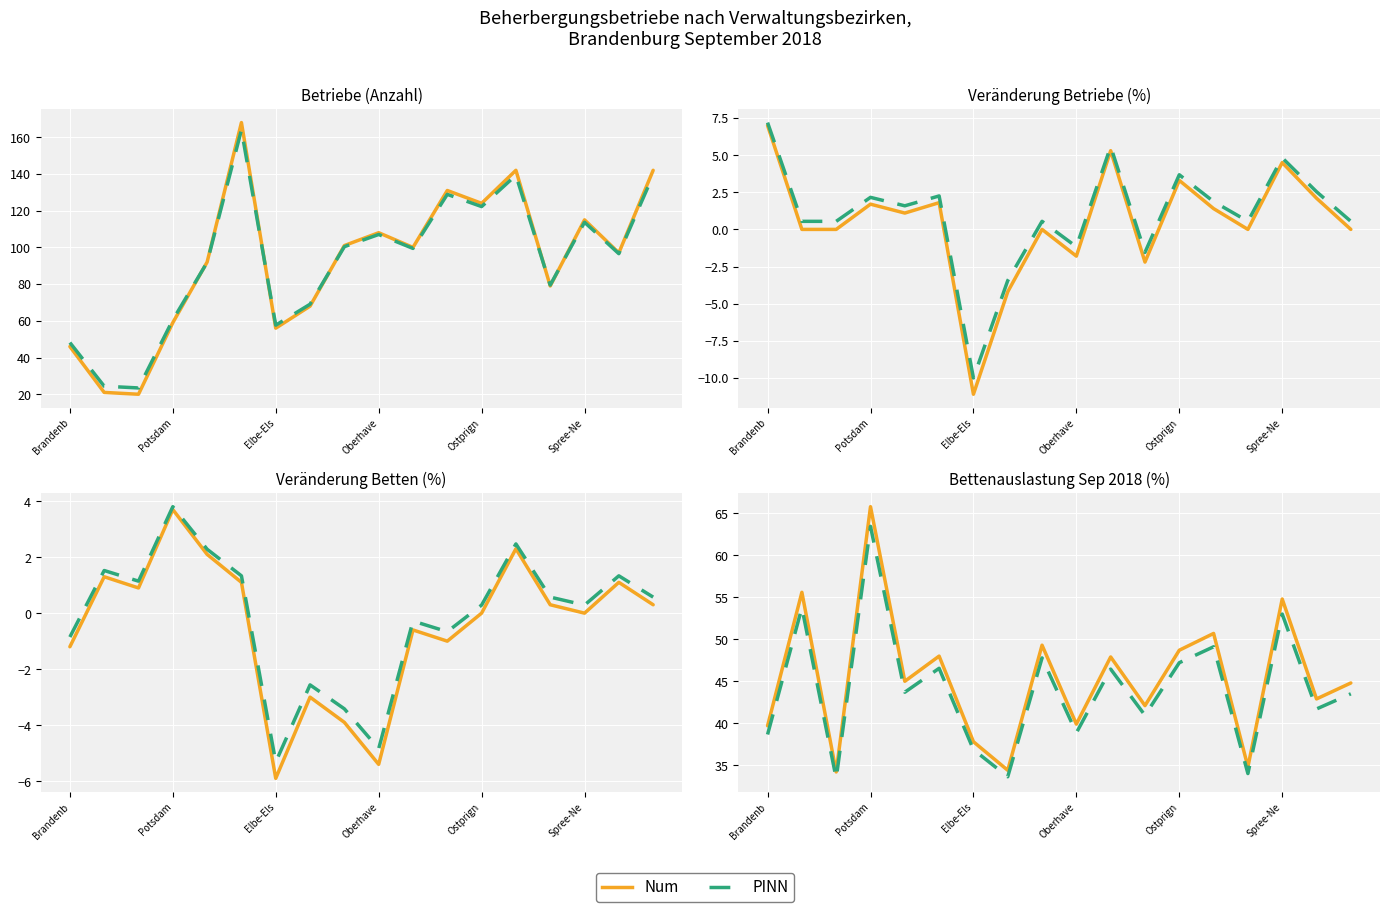

Between Oder-Spree and Brandenburg an der Havel, which is larger?

Oder-Spree